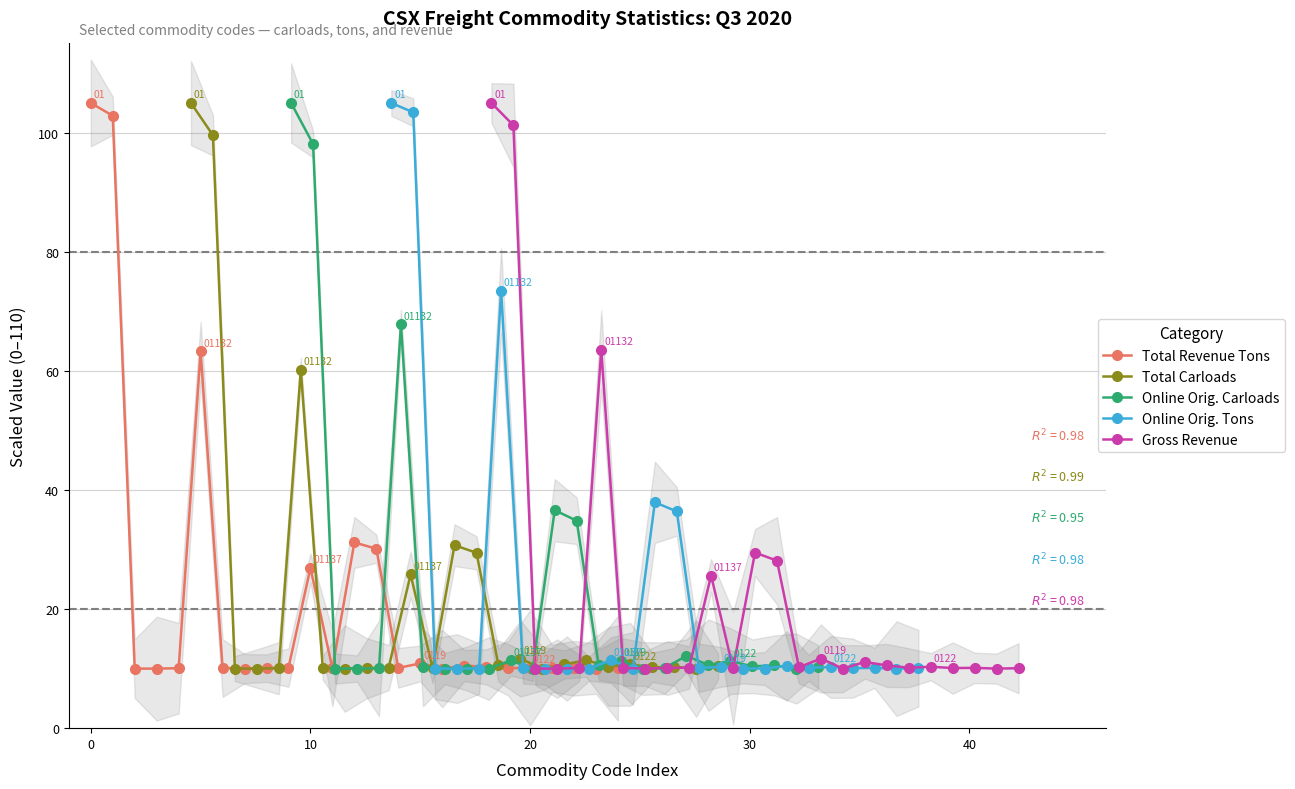

At which category does Gross Revenue reach its first local valley?

7